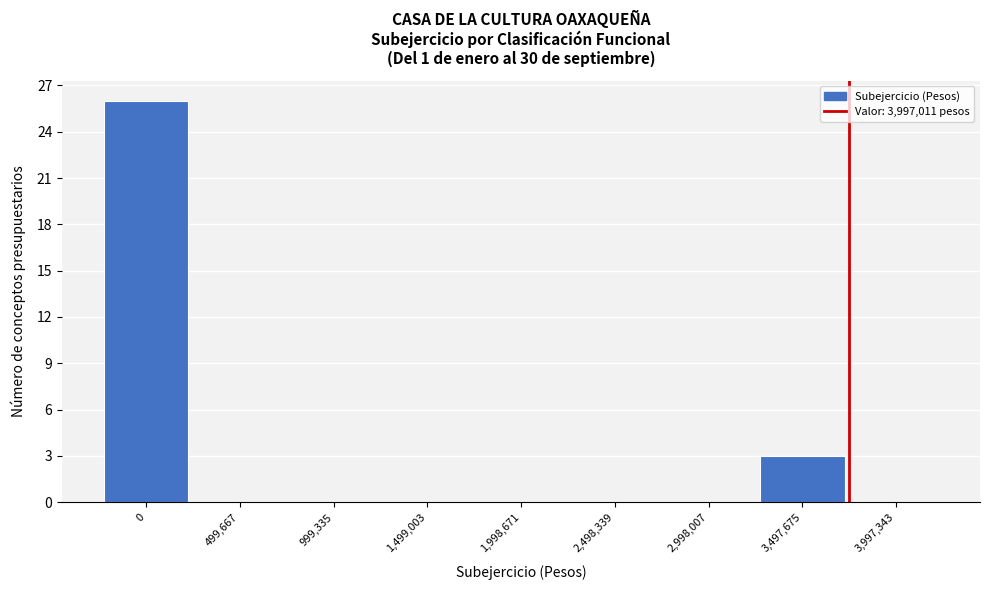

Reading left to right, extract all data points from this chart.

0=26	499,667=0	999,335=0	1,499,003=0	1,998,671=0	2,498,339=0	2,998,007=0	3,497,675=3	3,997,343=0